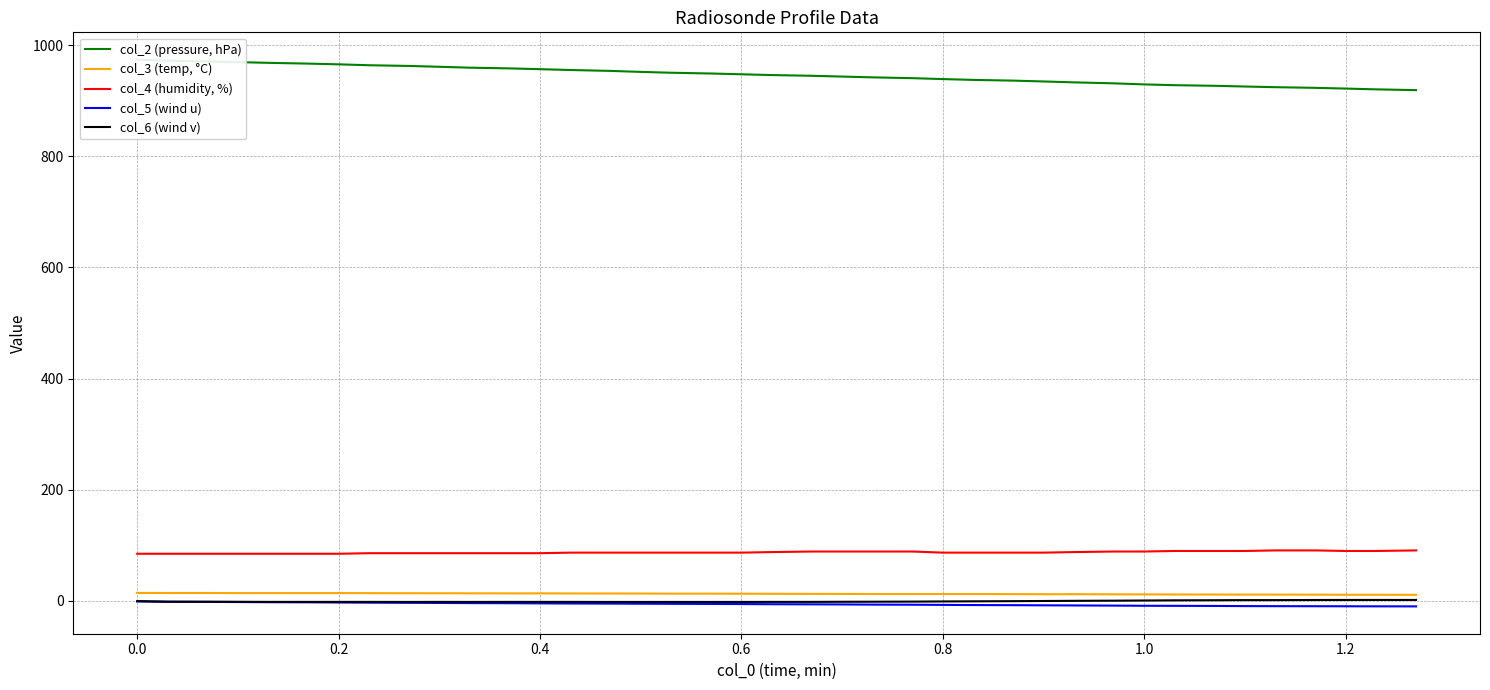

What is the minimum value for col_4 (humidity, %)?

85.0